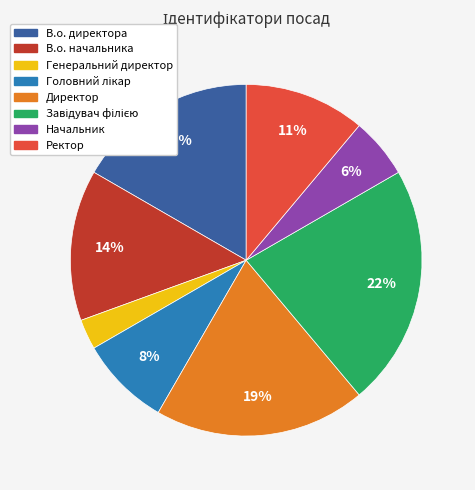

Is there a majority slice in this chart?

No